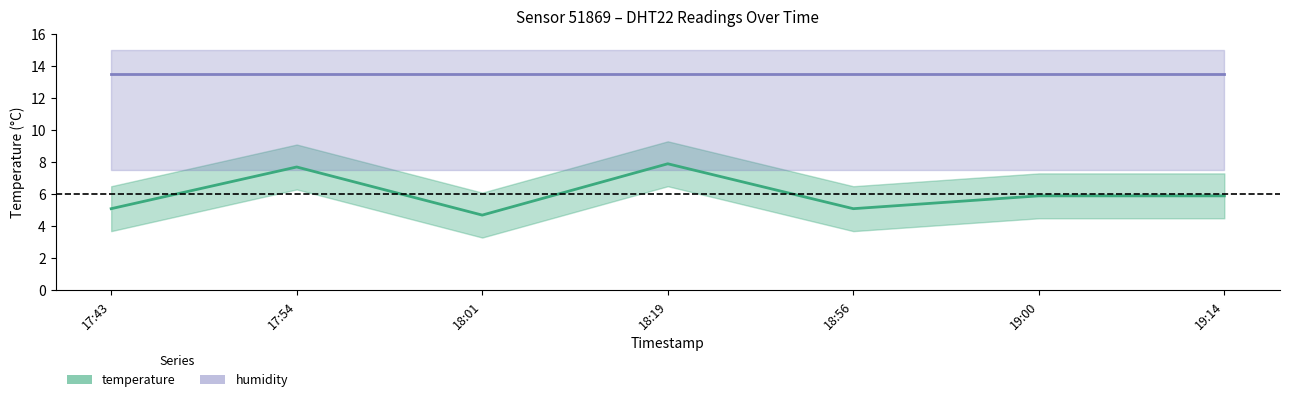

Reading right to left, transcribe all the data shown in this chart.

5.9	5.9	5.1	7.9	4.7	7.7	5.1